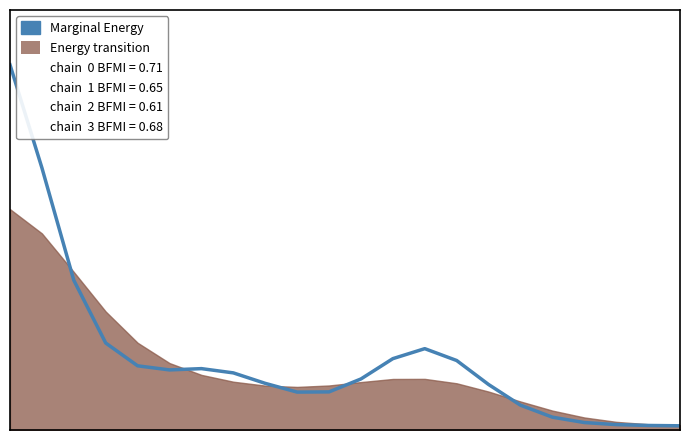

What is the approximate value at 6?

17.6